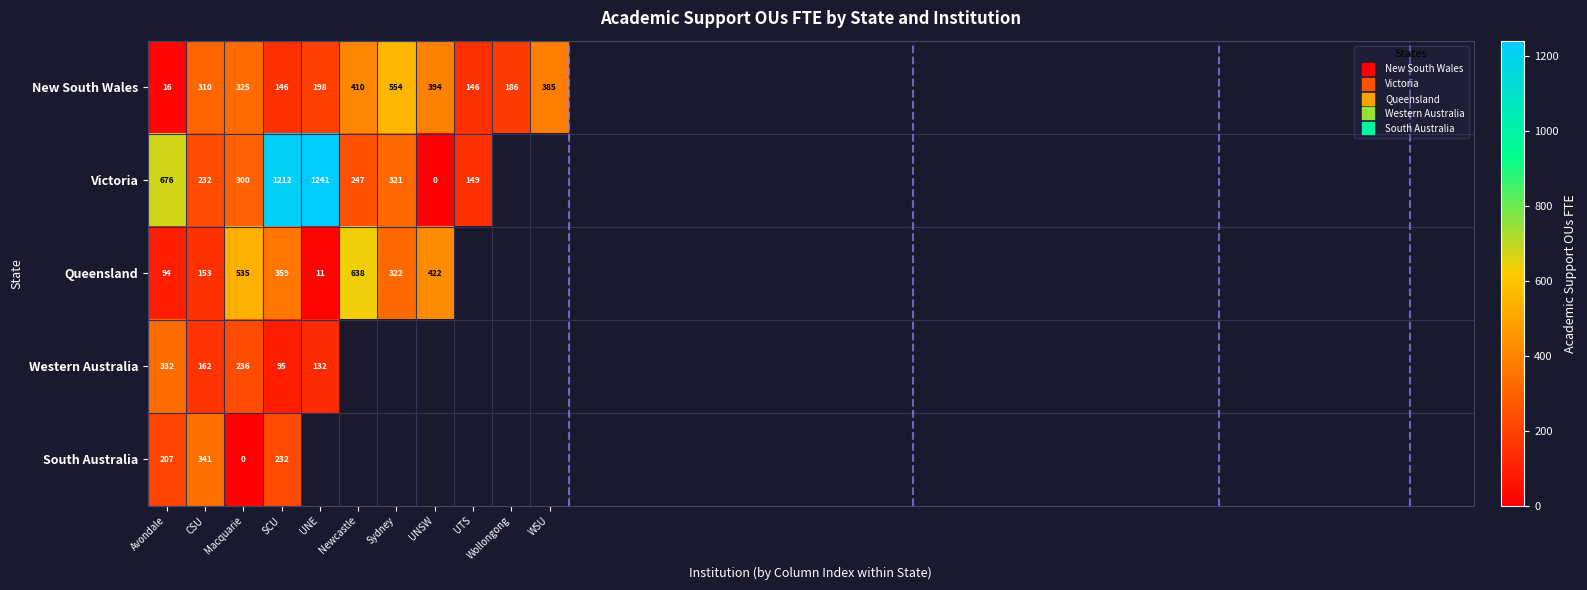

Is it true that Queensland equals 46.1 at CSU?

False